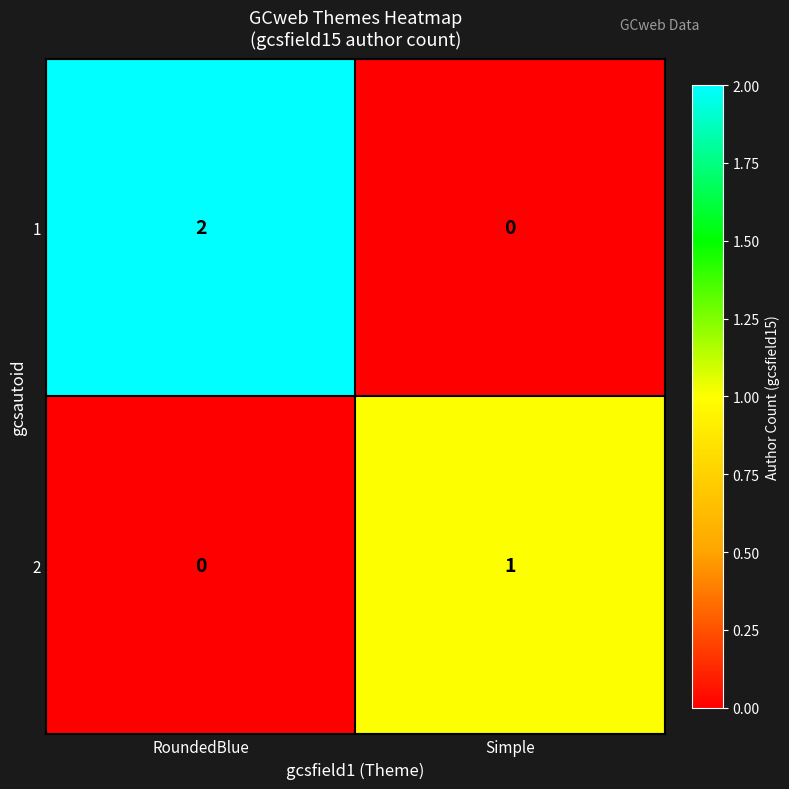

At which label does 1 reach its peak?

RoundedBlue